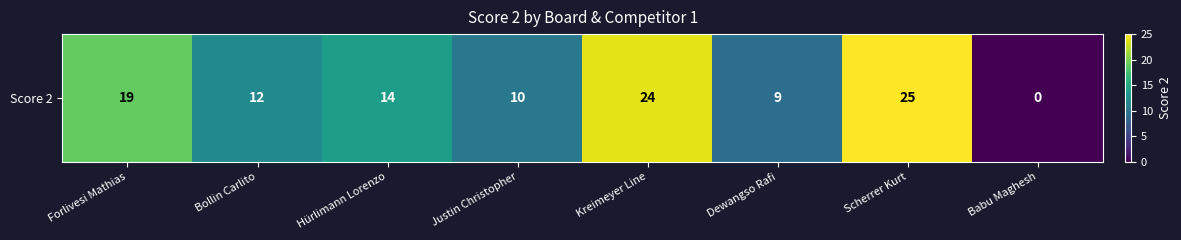

What is the sum of all values?

113